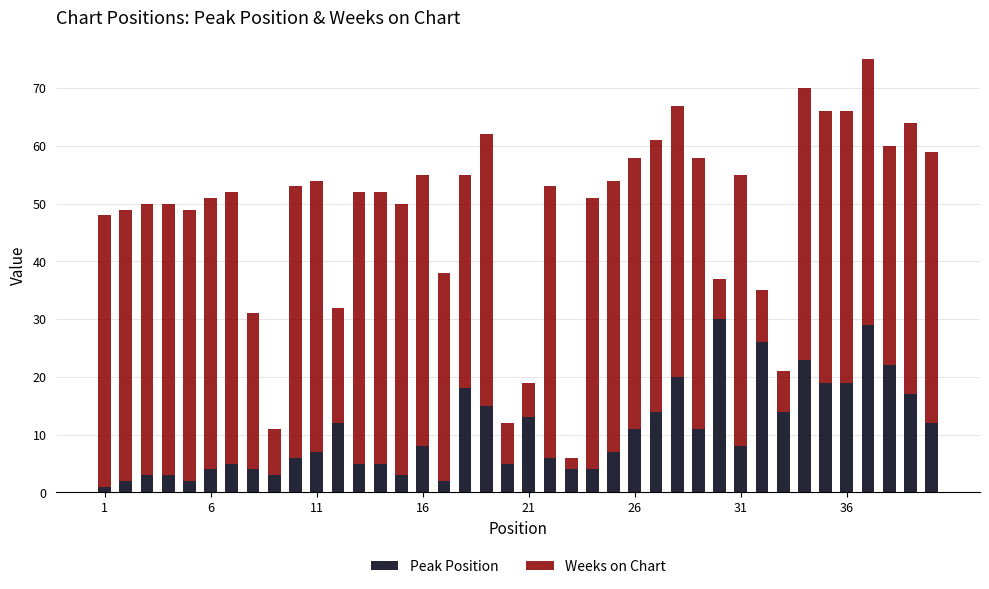

What is the maximum value for Peak Position?

30